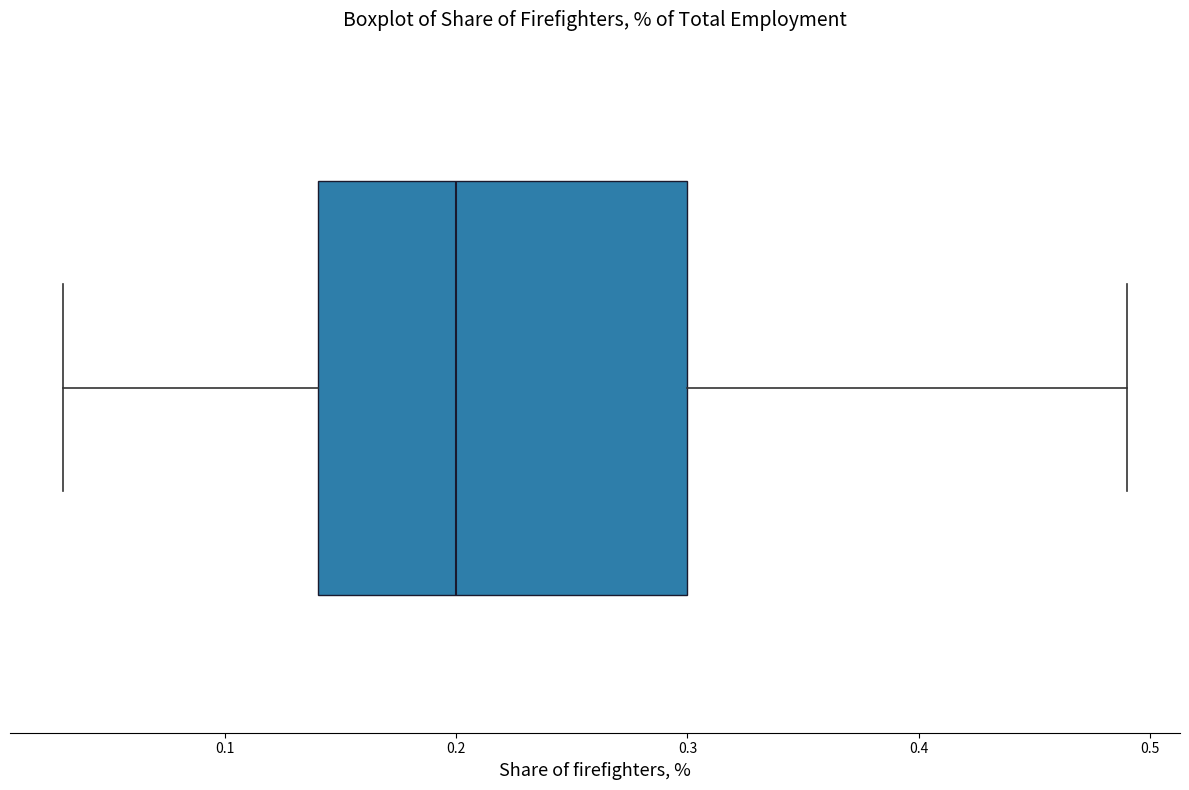

Transcribe this box plot: give where the median line is, the range the box spans, and where the two whiskers end, as read against the x-axis. The values are not printed on the chart, so give them approximately, as read against the axis.

median 0.20, box 0.14 to 0.30, whiskers 0.03 to 0.49